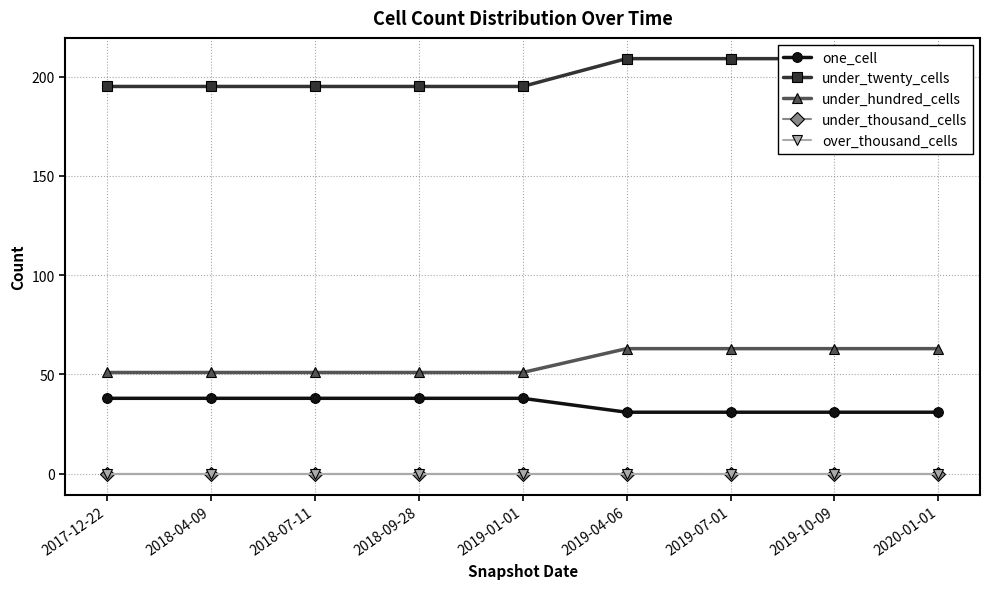

What are all the series names shown in the legend?

one_cell, under_twenty_cells, under_hundred_cells, under_thousand_cells, over_thousand_cells